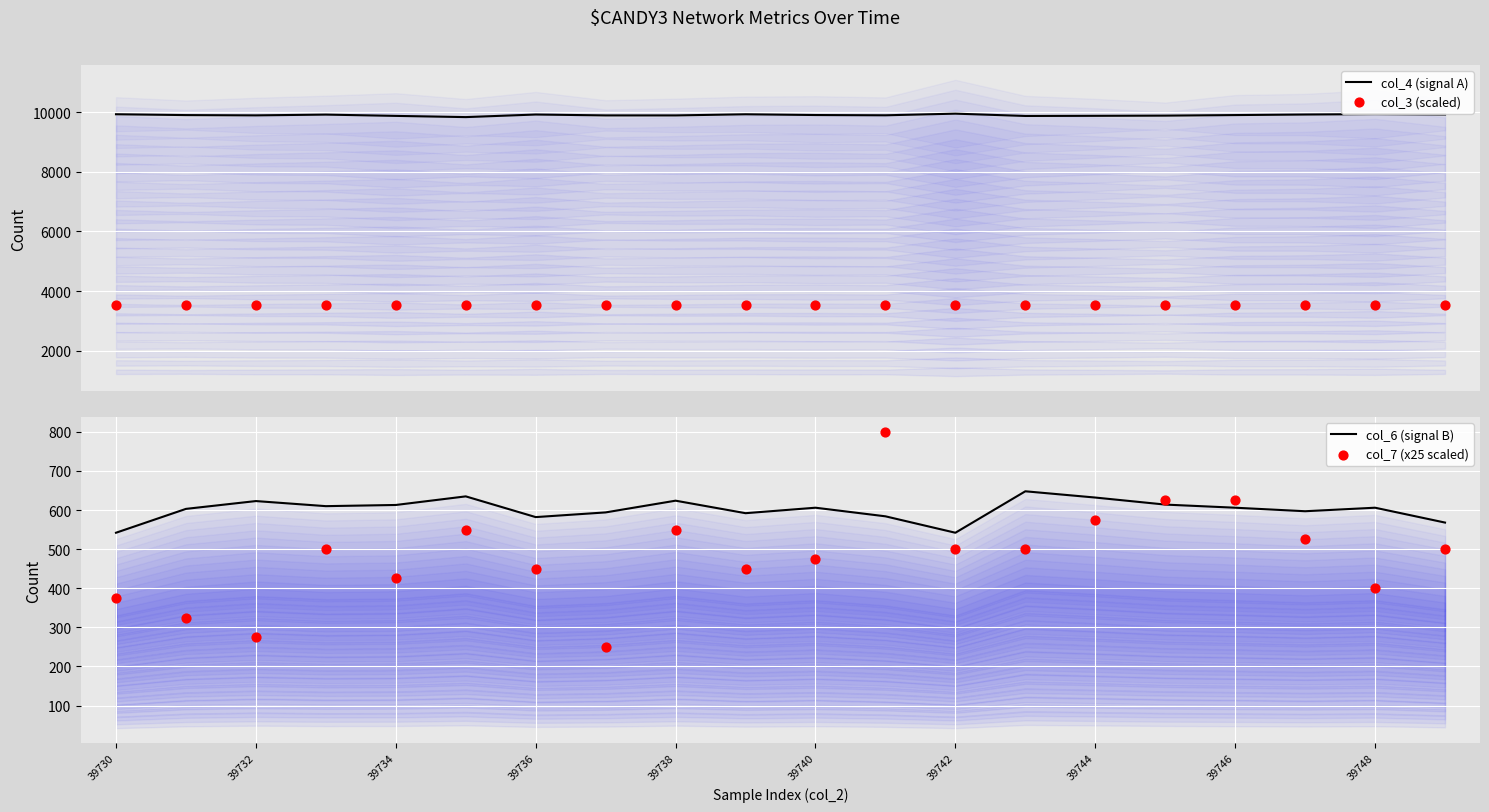

Which series contains the highest Y value?

col_4 (signal A)